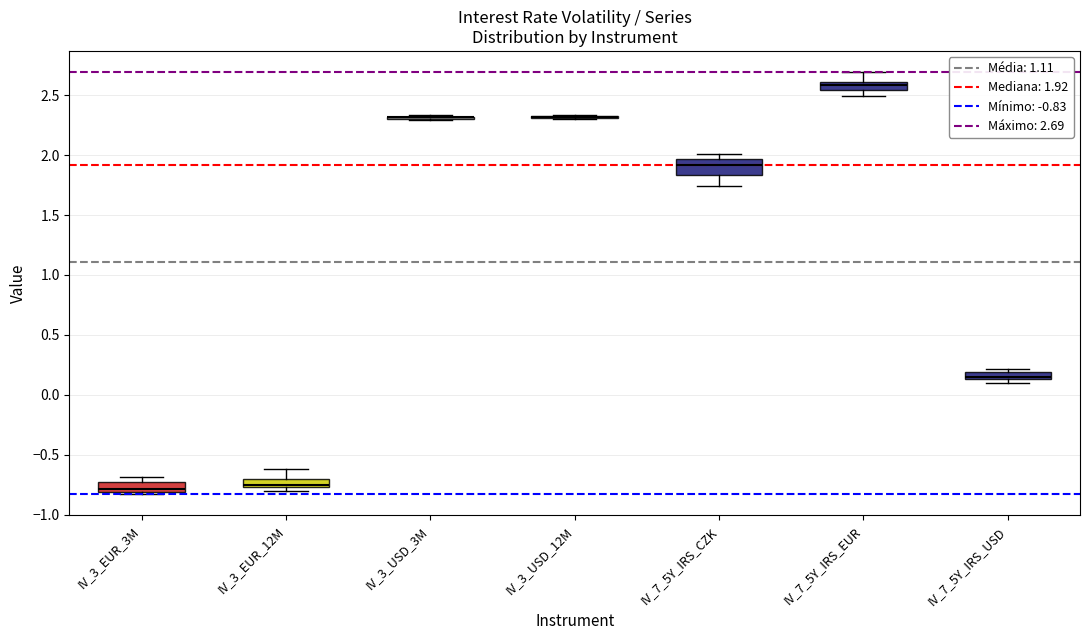

Comparing the boxes themselves (not the whiskers), which one is the tallest?

IV_7_5Y_IRS_CZK